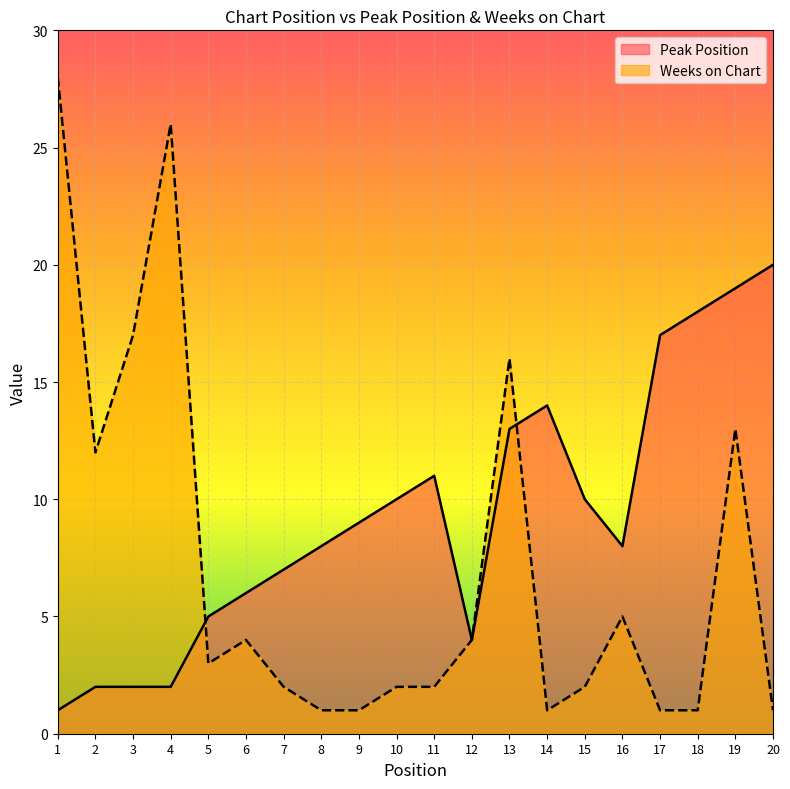

Reading left to right, extract all data points from this chart.

Peak Position: 1	2	2	2	5	6	7	8	9	10	11	4	13	14	10	8	17	18	19	20
Weeks on Chart: 28	12	17	26	3	4	2	1	1	2	2	4	16	1	2	5	1	1	13	1